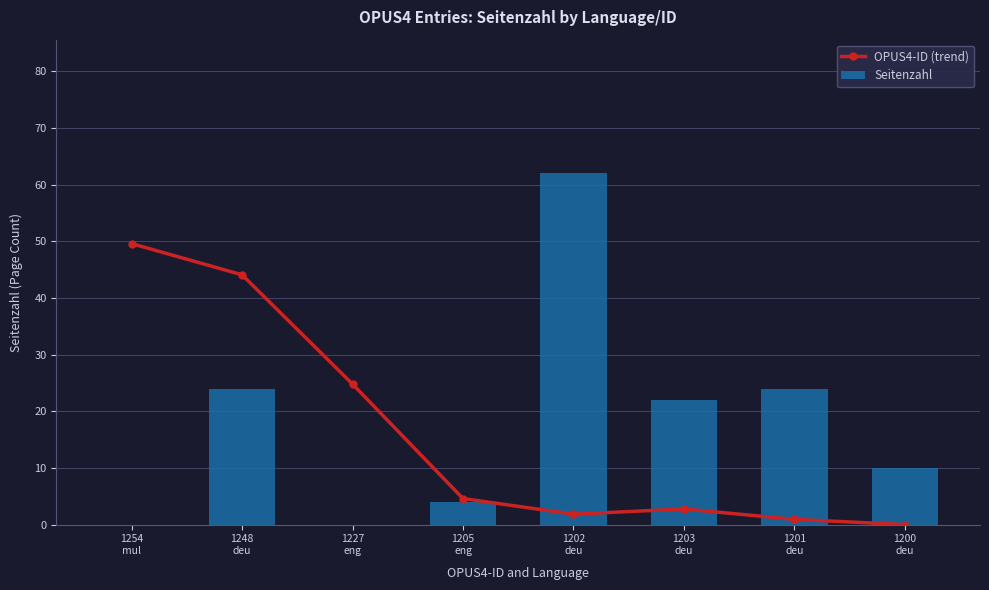

At which label does OPUS4-ID (trend) reach its peak?

1254
mul